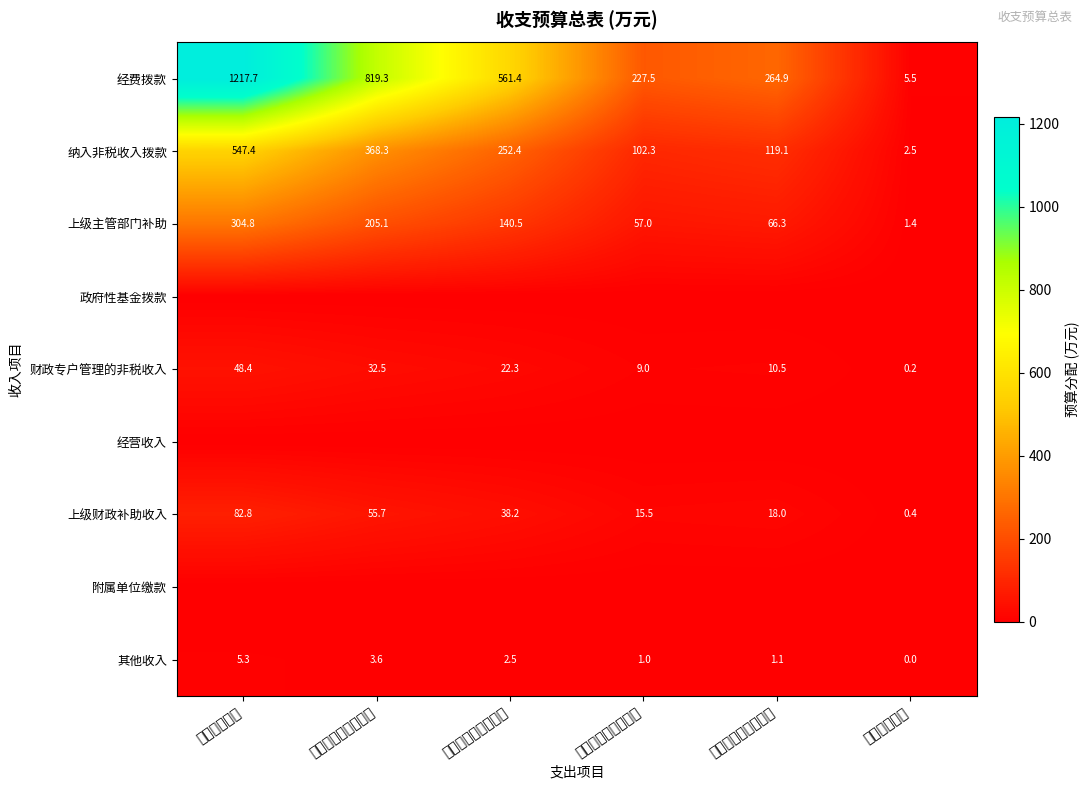

What is the difference between the 其他收入 values at 一般商品和服务支出 and 专项商品和服务支出?

2.6